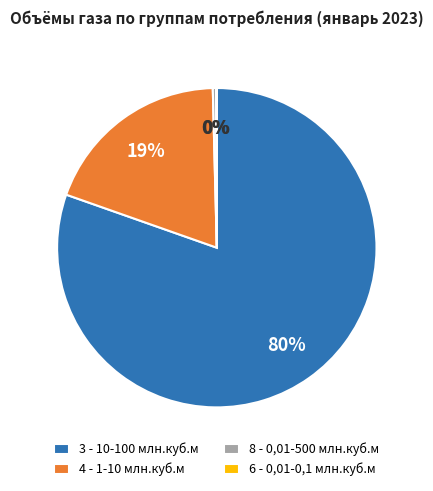

Which has a higher value, 3 - 10-100 млн.куб.м or 8 - 0,01-500 млн.куб.м?

3 - 10-100 млн.куб.м